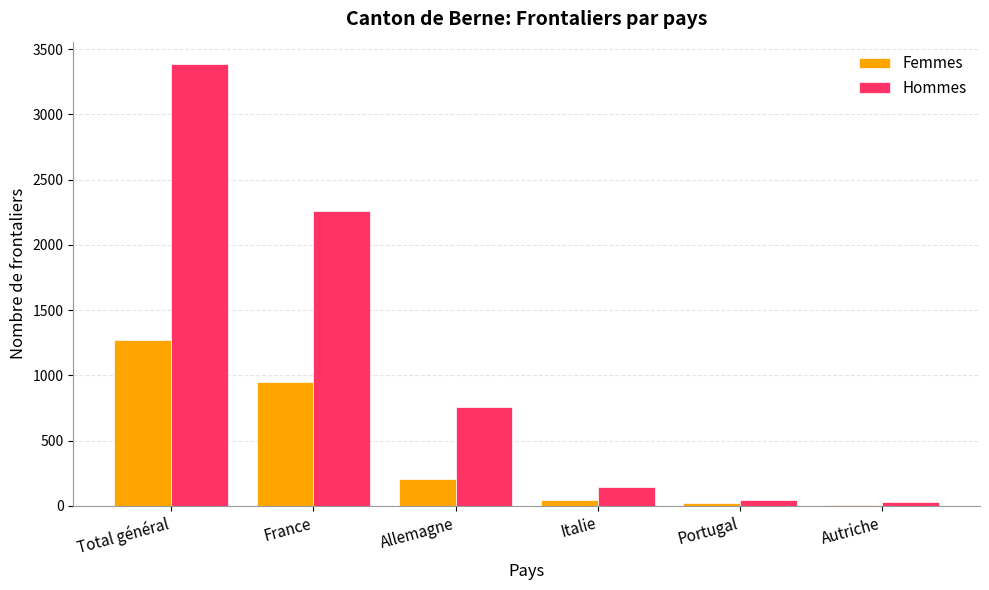

What are all the series names shown in the legend?

Femmes, Hommes